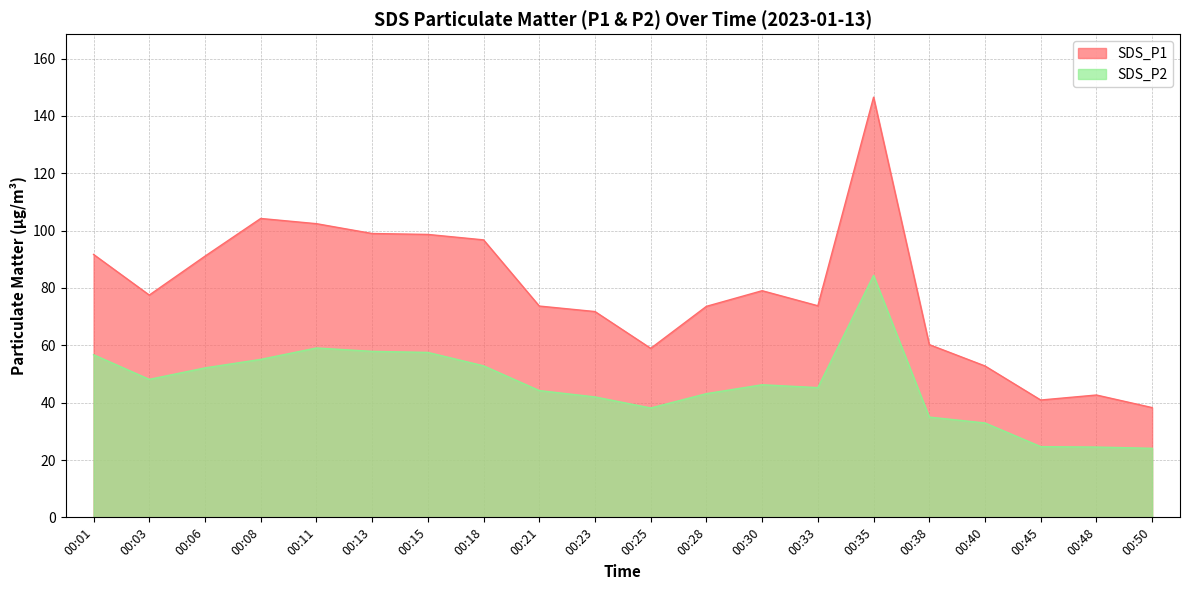

How many lines are shown in the chart?

2